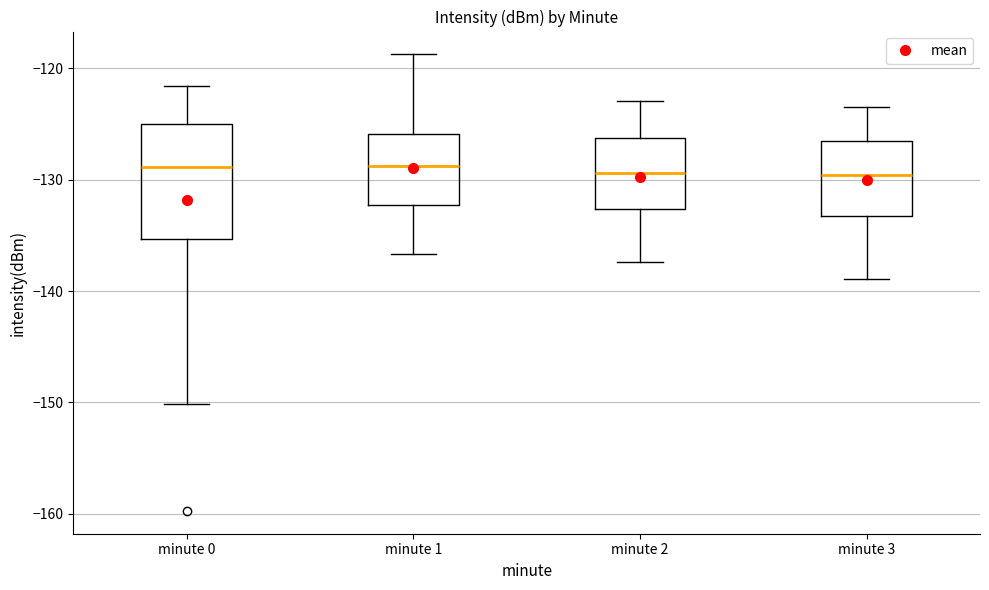

Where is the upper edge of the box for minute 0 on the y-axis? The values are not printed on the chart, so give them approximately, as read against the axis.

-125